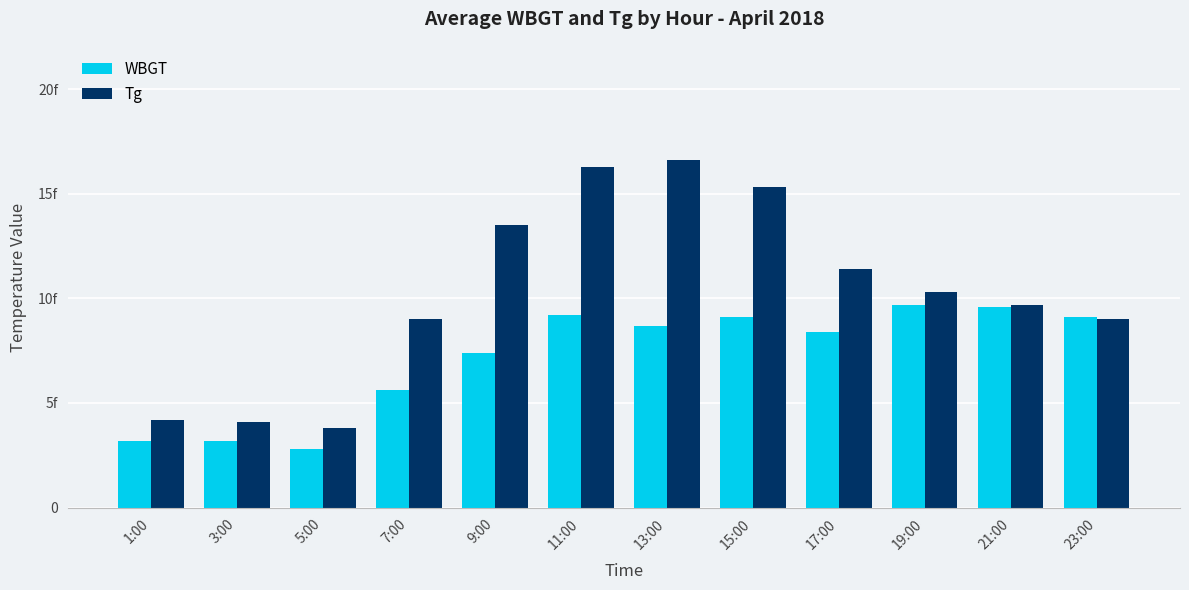

What is the sum of all WBGT values?

86.0